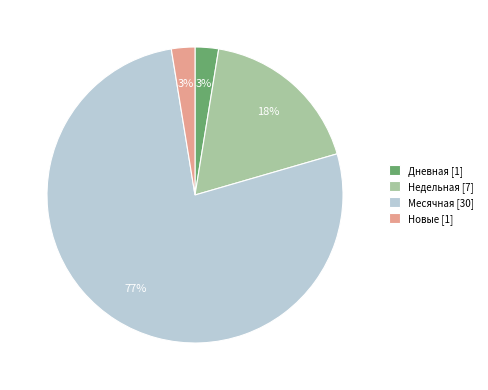

What is the majority slice?

Месячная [30]